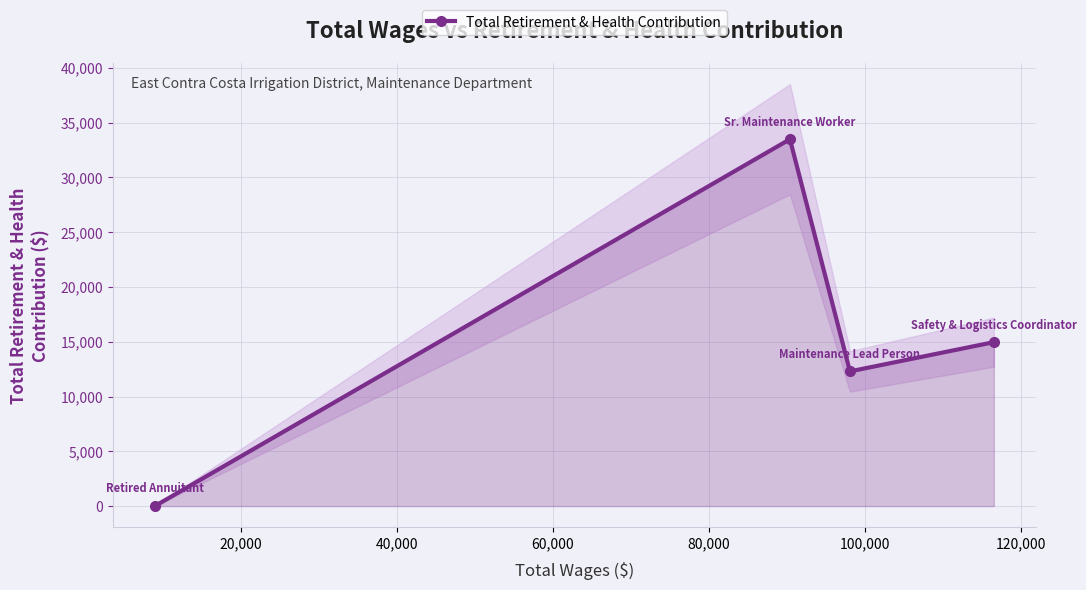

True or false: Total Retirement & Health Contribution has more than 0 interior local peaks.

True